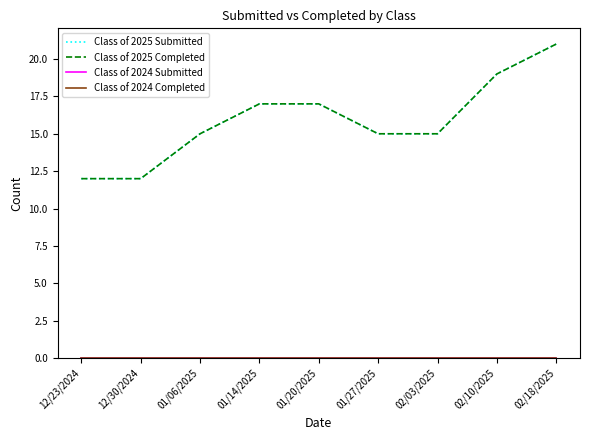

Which category has the highest value in the Class of 2025 Submitted series?

02/18/2025